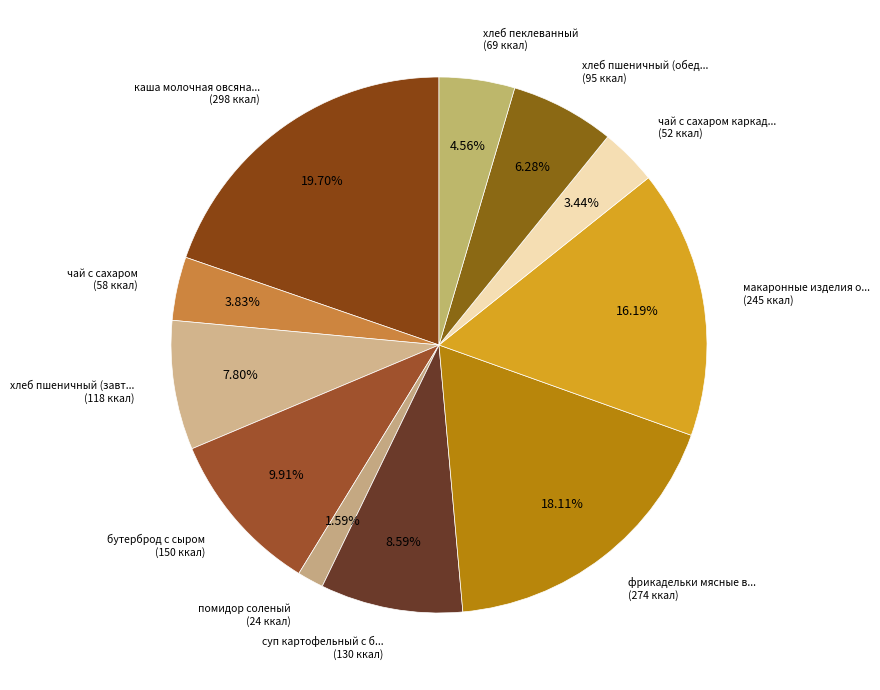

Which category has the biggest portion of the pie?

каша молочная овсяная